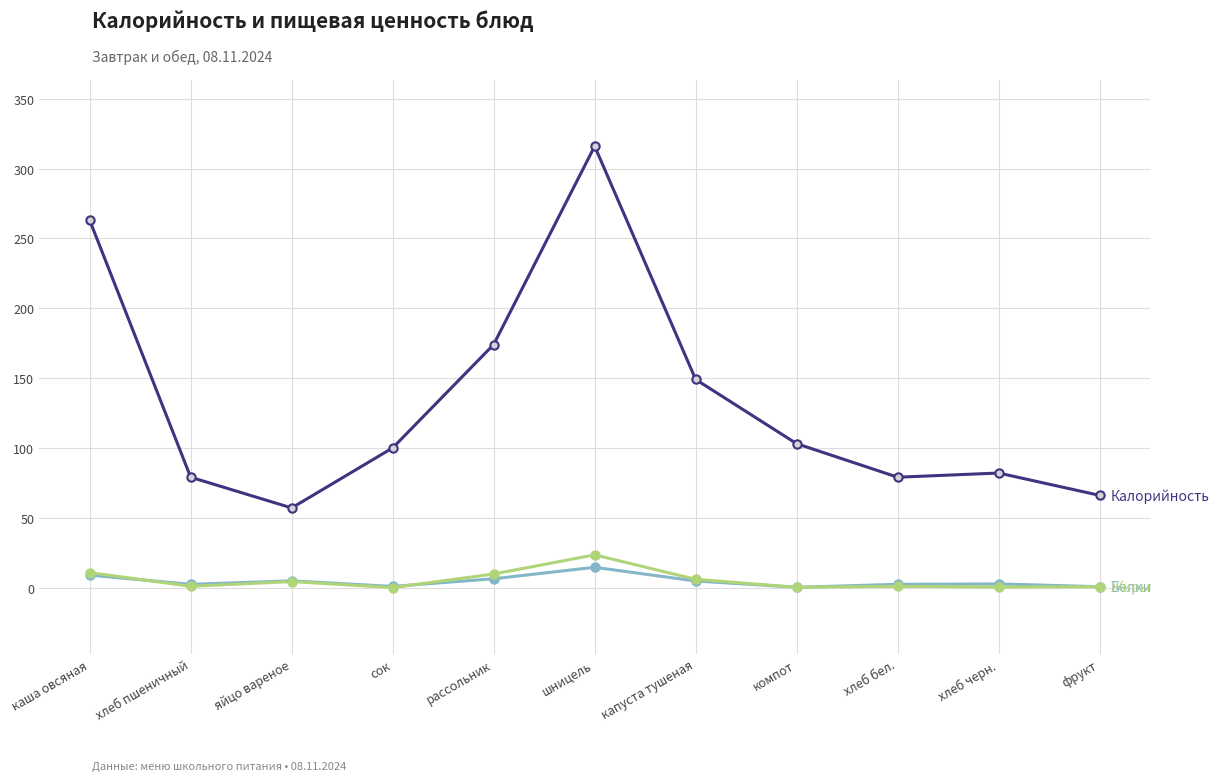

What is the label of the 7th point from the left?

капуста тушеная